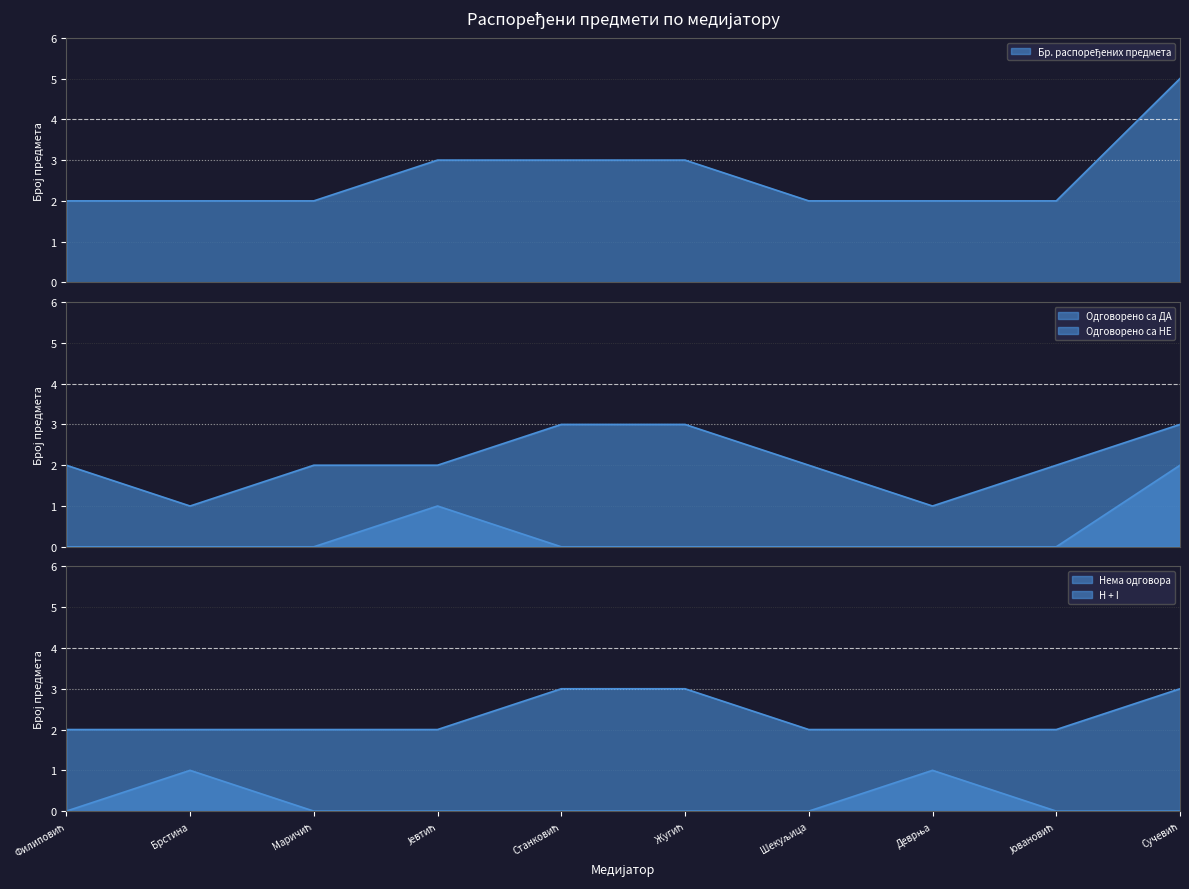

True or false: H + I and Одговорено са НЕ cross at least once.

False